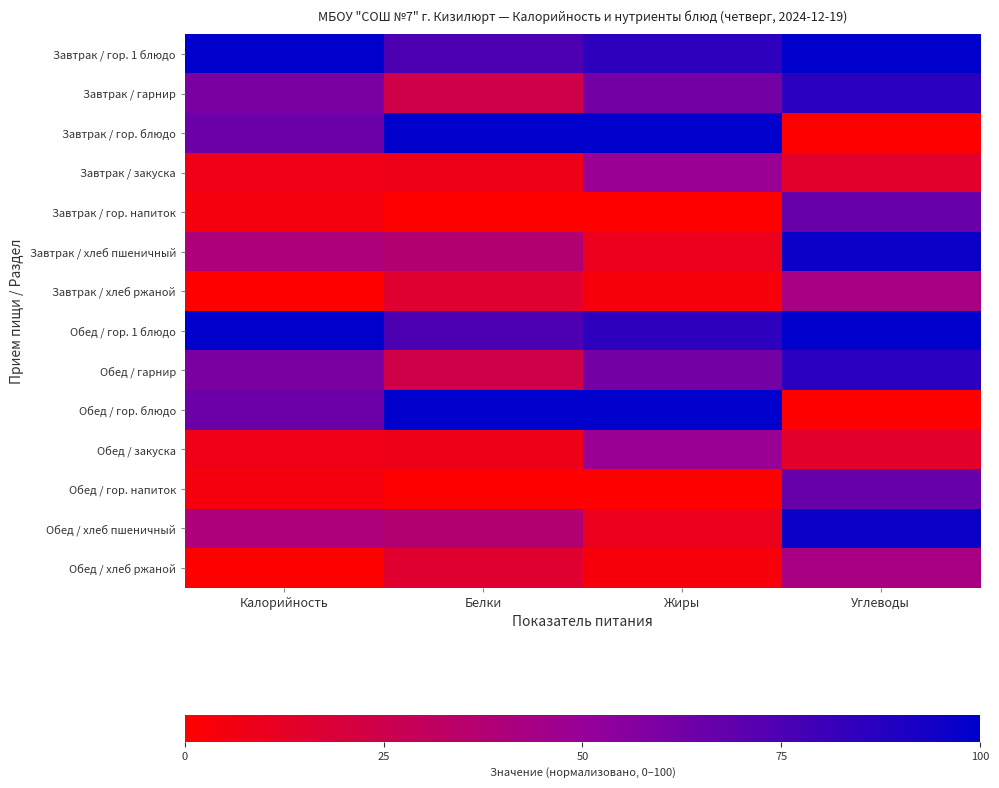

Reading left to right, what are all the values shown in this chart?

Завтрак / гор. 1 блюдо: Калорийность=100.0	Белки=75.0	Жиры=85.5	Углеводы=100.0
Завтрак / гарнир: Калорийность=59.5	Белки=23.6	Жиры=61.7	Углеводы=86.1
Завтрак / гор. блюдо: Калорийность=64.7	Белки=100.0	Жиры=100.0	Углеводы=0.0
Завтрак / закуска: Калорийность=7.8	Белки=8.5	Жиры=49.1	Углеводы=14.3
Завтрак / гор. напиток: Калорийность=4.3	Белки=0.0	Жиры=0.0	Углеводы=65.9
Завтрак / хлеб пшеничный: Калорийность=39.7	Белки=36.9	Жиры=10.1	Углеводы=96.4
Завтрак / хлеб ржаной: Калорийность=0.0	Белки=16.0	Жиры=4.2	Углеводы=42.7
Обед / гор. 1 блюдо: Калорийность=100.0	Белки=75.0	Жиры=85.5	Углеводы=100.0
Обед / гарнир: Калорийность=59.5	Белки=23.6	Жиры=61.7	Углеводы=86.1
Обед / гор. блюдо: Калорийность=64.7	Белки=100.0	Жиры=100.0	Углеводы=0.0
Обед / закуска: Калорийность=7.8	Белки=8.5	Жиры=49.1	Углеводы=14.3
Обед / гор. напиток: Калорийность=4.3	Белки=0.0	Жиры=0.0	Углеводы=65.9
Обед / хлеб пшеничный: Калорийность=39.7	Белки=36.9	Жиры=10.1	Углеводы=96.4
Обед / хлеб ржаной: Калорийность=0.0	Белки=16.0	Жиры=4.2	Углеводы=42.7